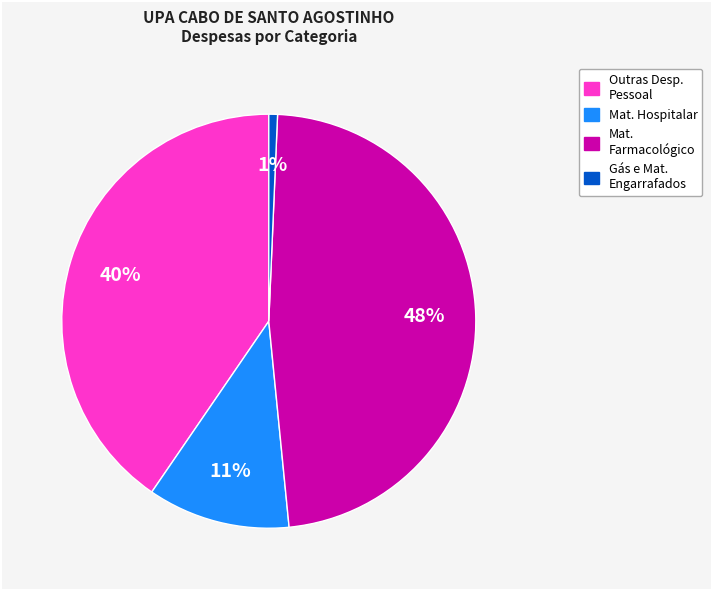

Count the number of slices in the pie.

4